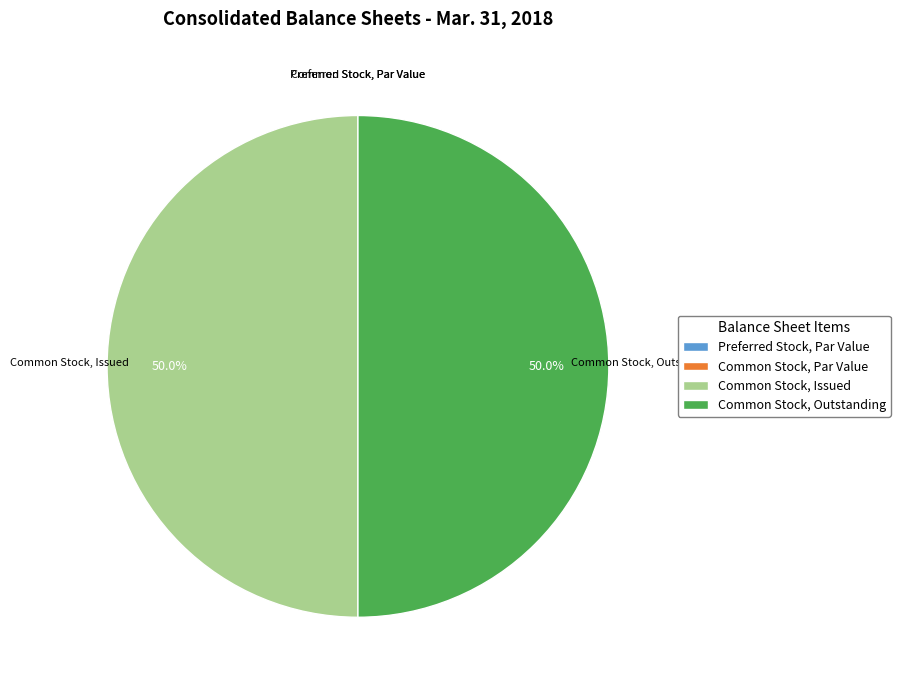

Combined, what portion of the pie is Common Stock, Issued and Common Stock, Outstanding?

100.0%